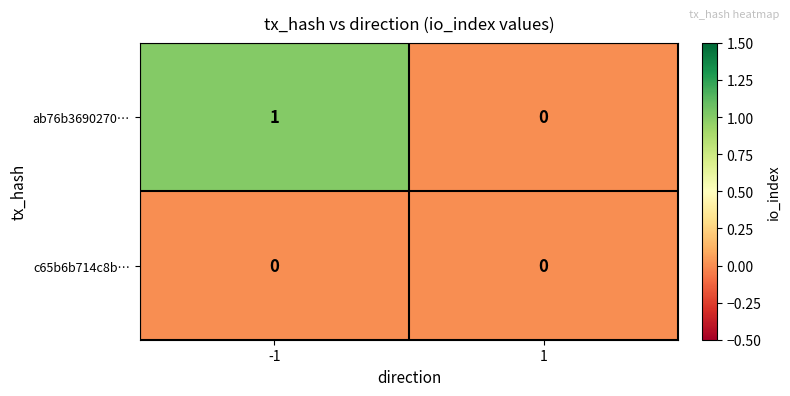

Between -1 and 1, which series saw the biggest shift?

ab76b3690270…